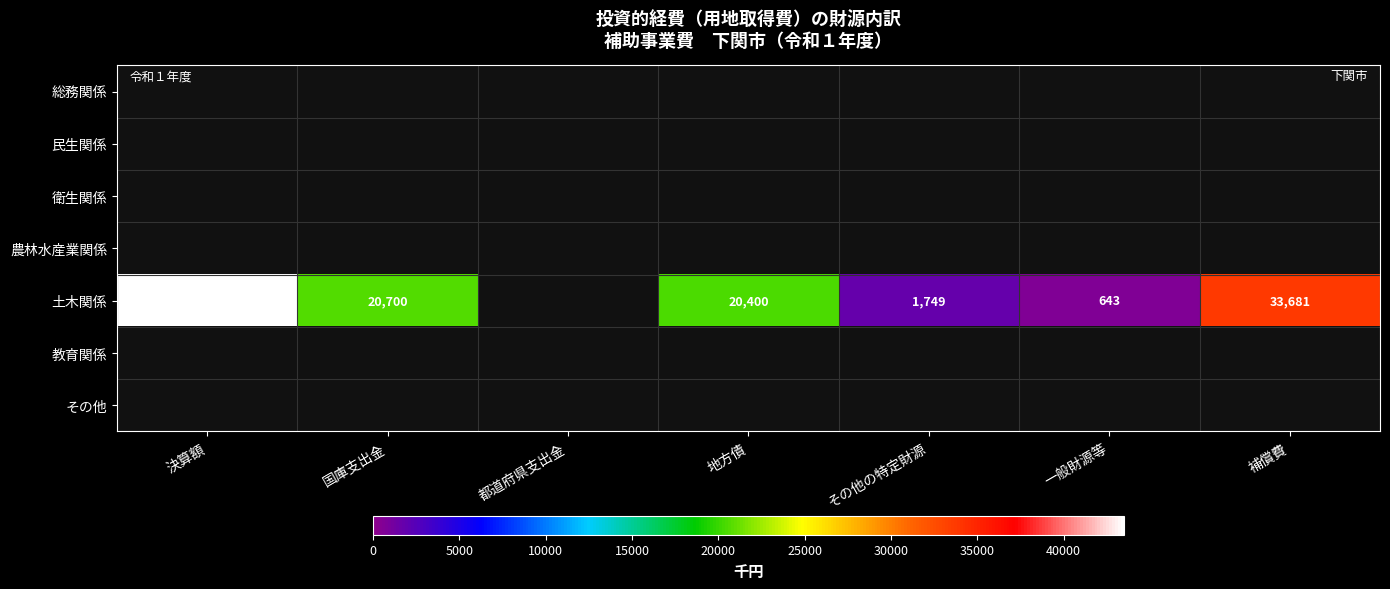

The value of 土木関係 at 一般財源等 is 643. True or false?

True